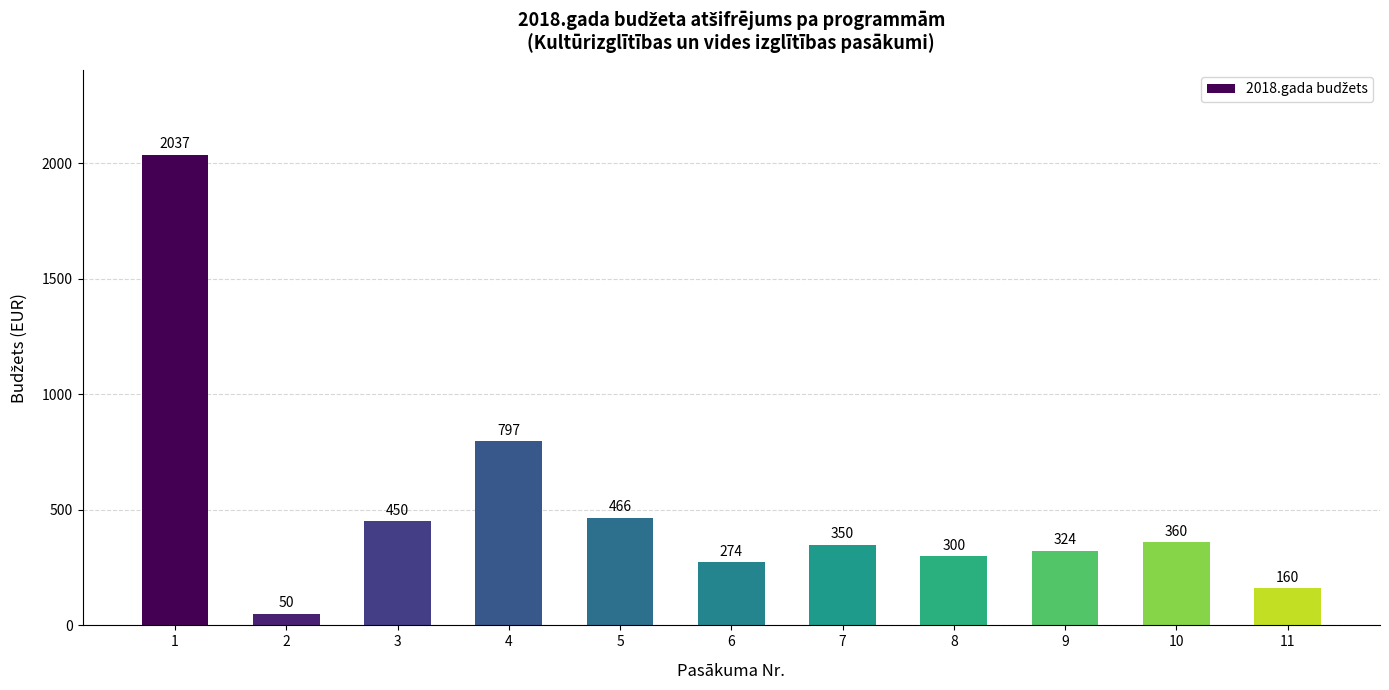

Where does the data first go above 350?

1